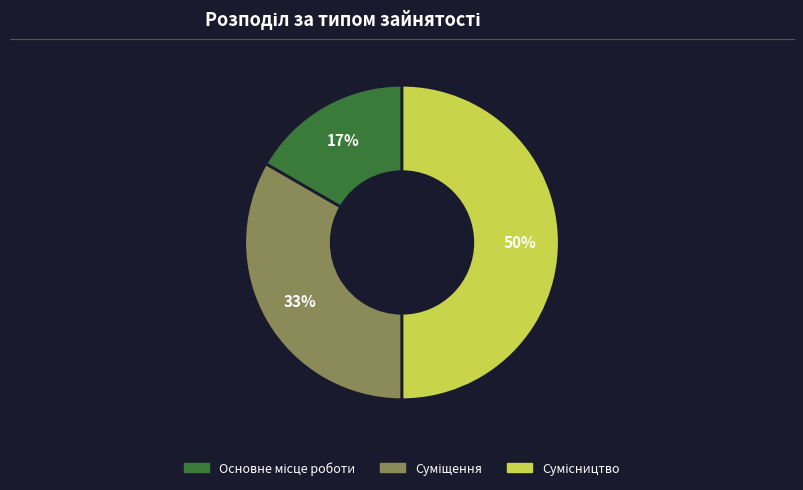

To the nearest percent, what is the average slice percentage?

33%